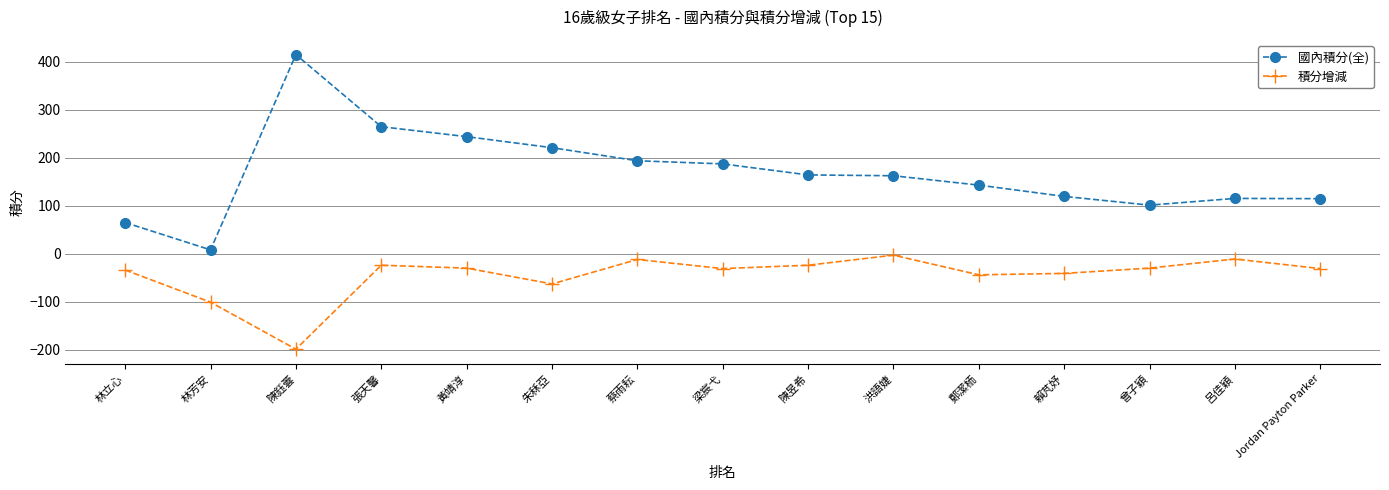

True or false: 國內積分(全) and 積分增減 cross at least once.

False